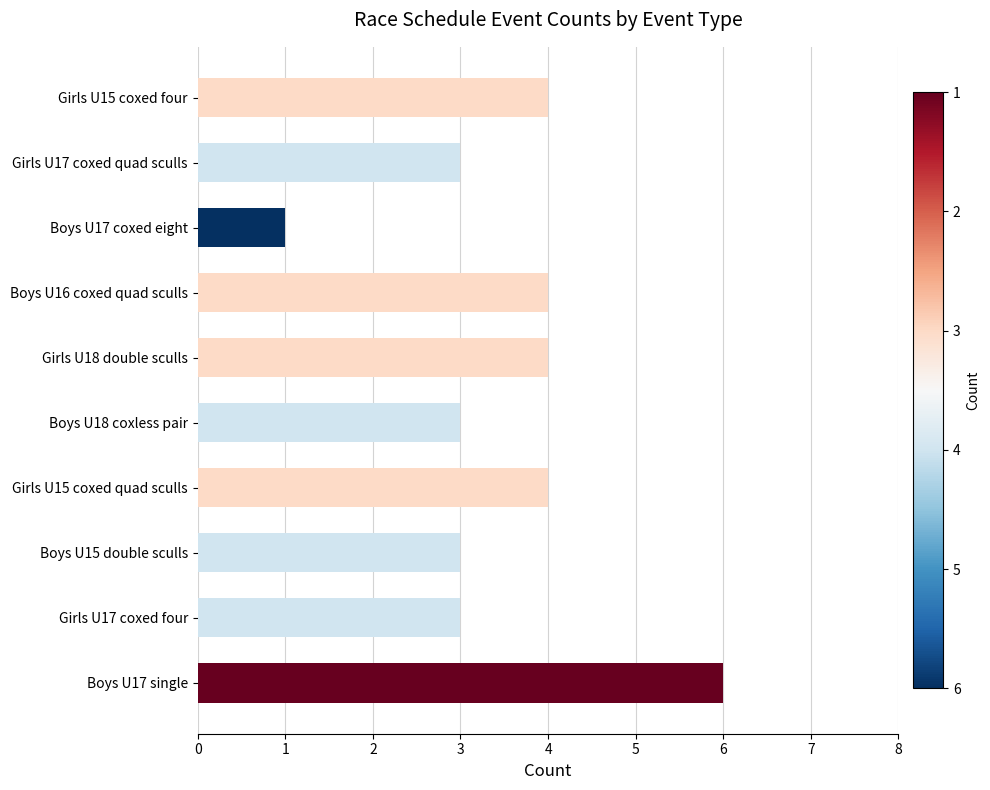

Between Girls U17 coxed quad sculls and Girls U15 coxed quad sculls, which is larger?

Girls U15 coxed quad sculls